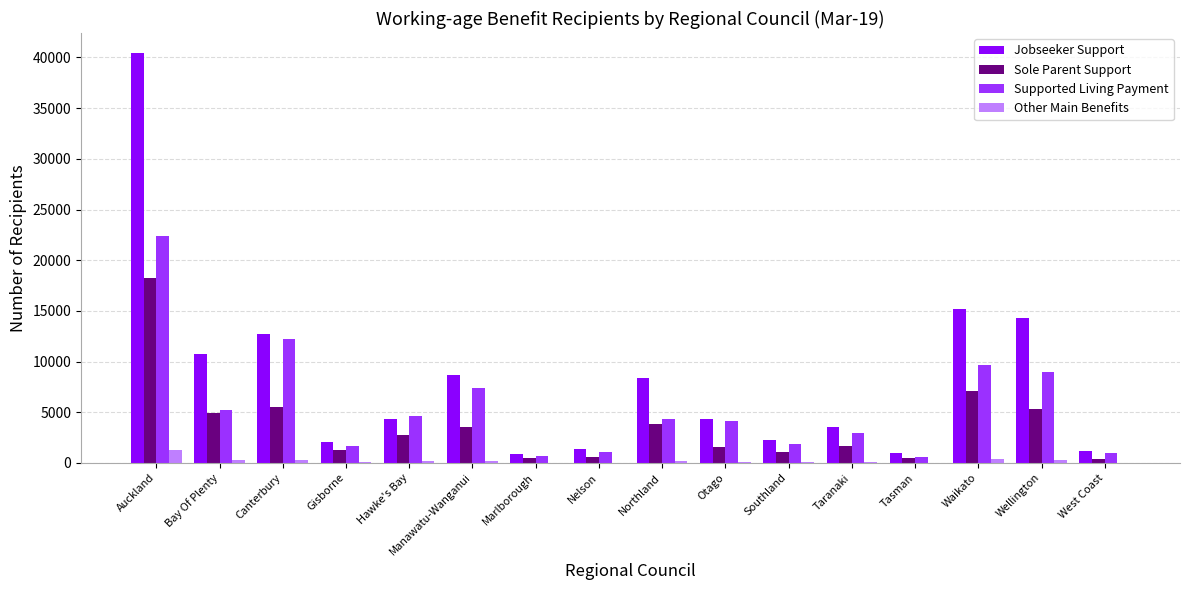

True or false: Jobseeker Support has a value of 14311 at Wellington.

True